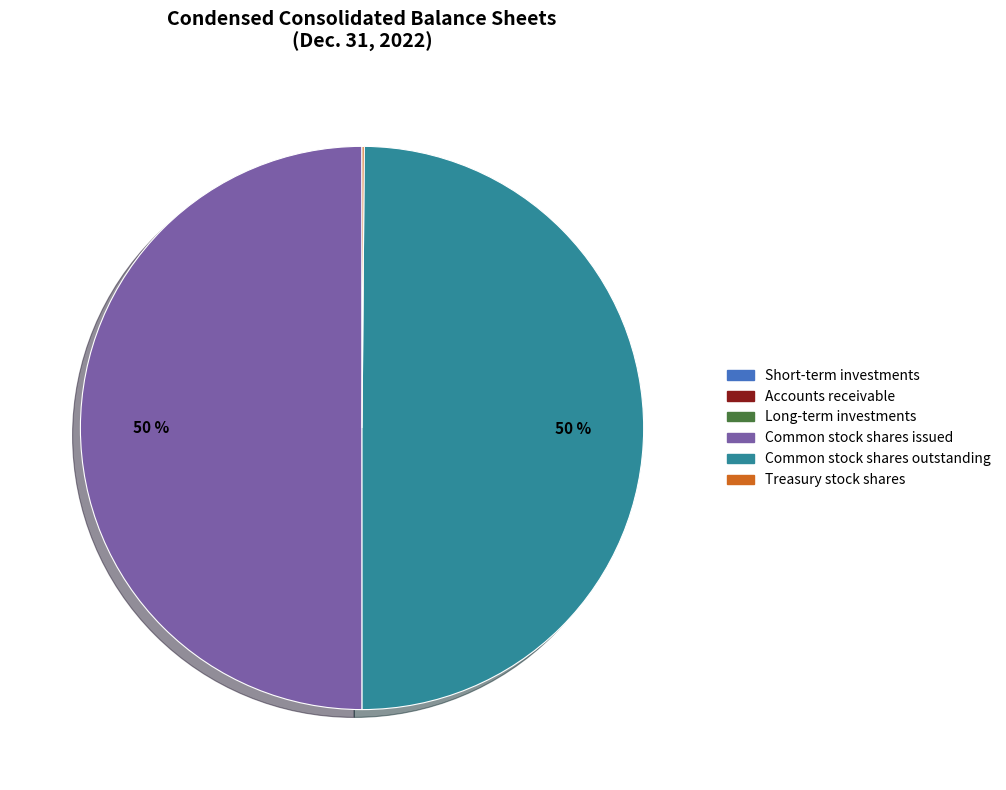

Is the sum of Common stock shares issued and Common stock shares outstanding greater than half?

Yes